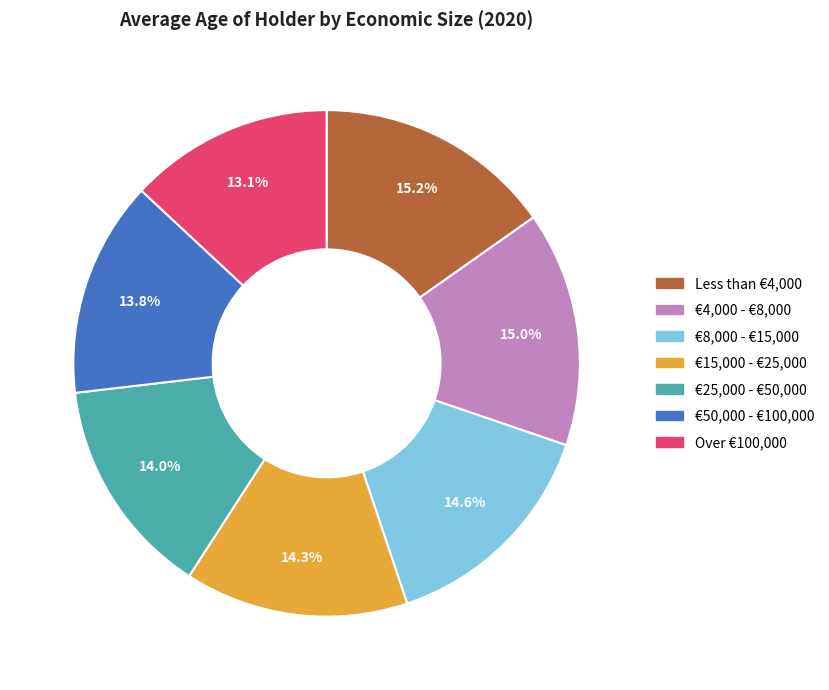

Does Over €100,000 account for over 50% of the chart?

No